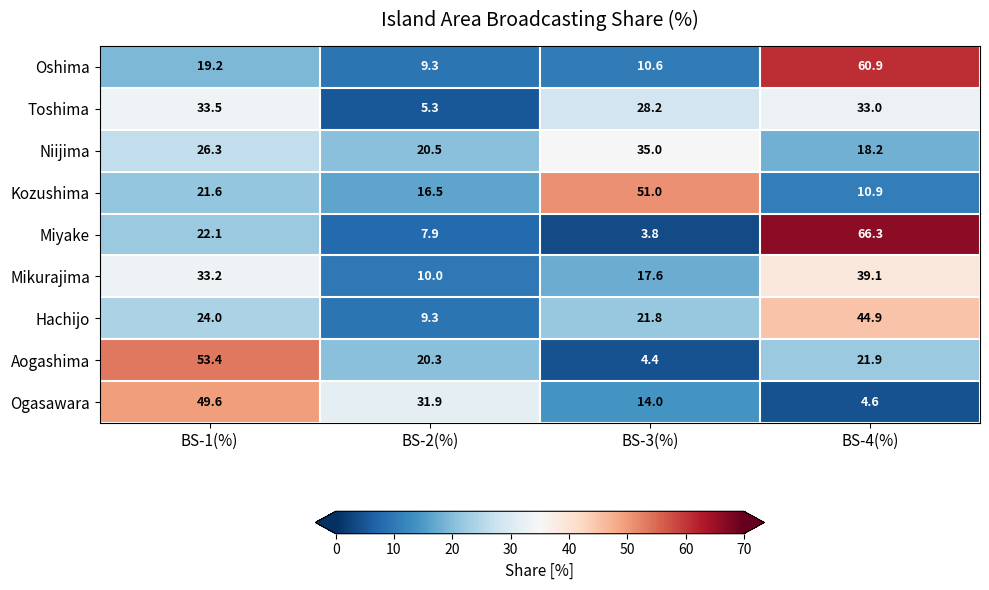

How many distinct data groups are displayed?

9